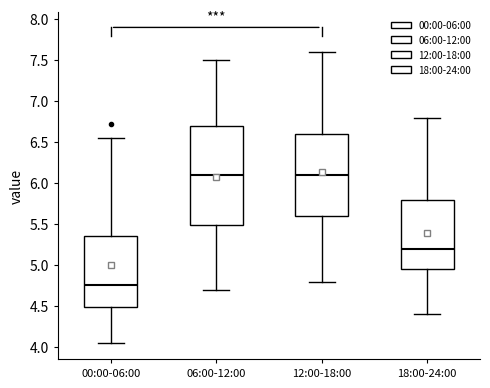

Which box is the tallest, from its lower edge to its upper edge?

06:00-12:00